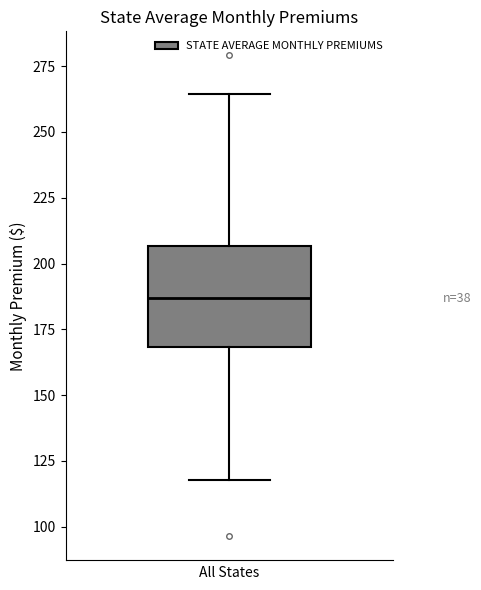

Read this box plot against the y-axis: the position of the median line, the range covered by the box, and the ends of both whiskers. The values are not printed on the chart, so give them approximately, as read against the axis.

median 185, box 170 to 205, whiskers 120 to 265